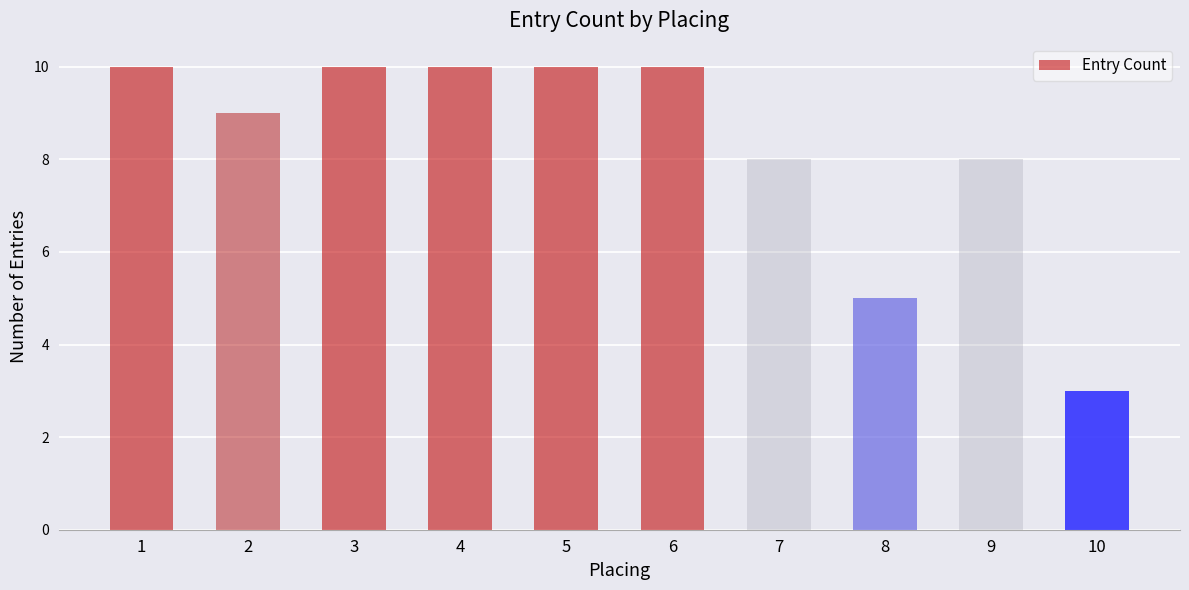

What is the greatest value displayed?

10